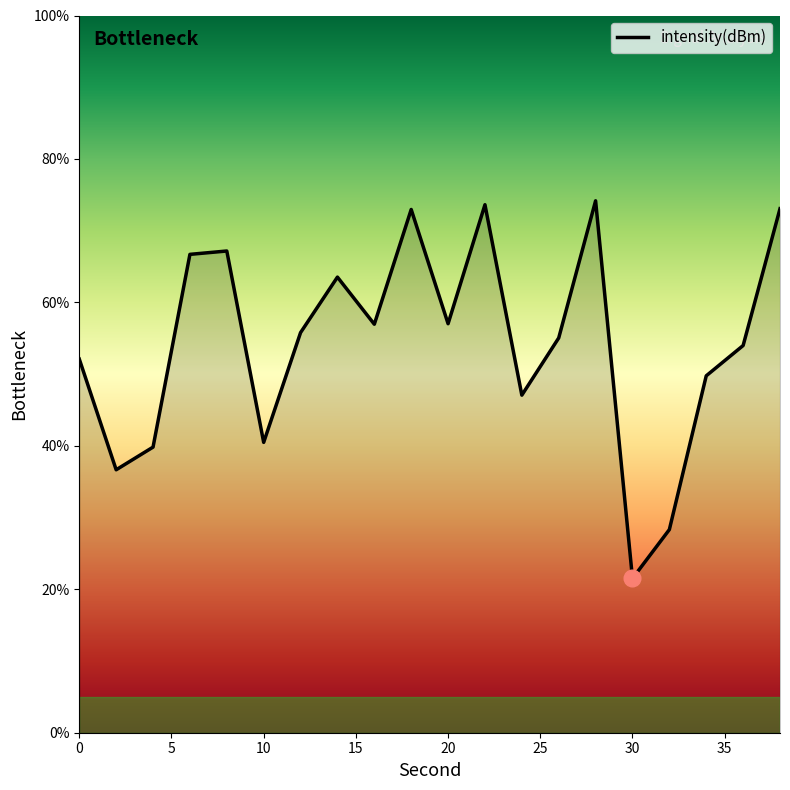

What is the difference between the maximum and minimum values?

52.7